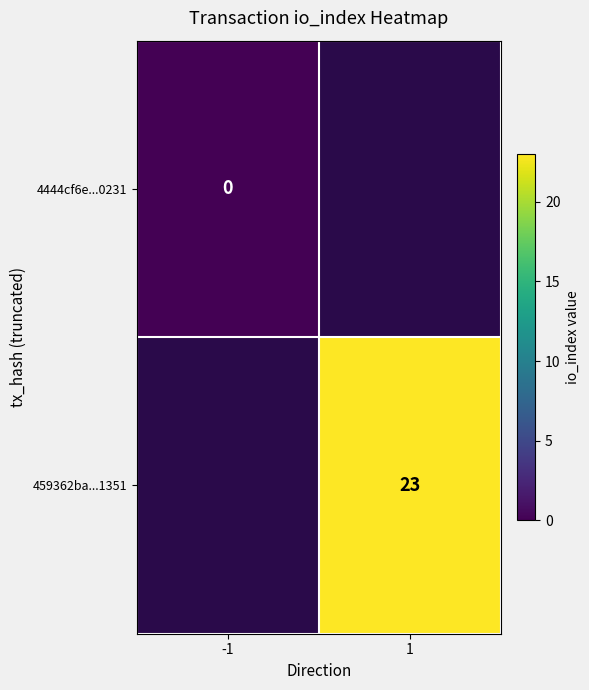

The 459362ba...1351 series shows 37.8 at 1. True or false?

False